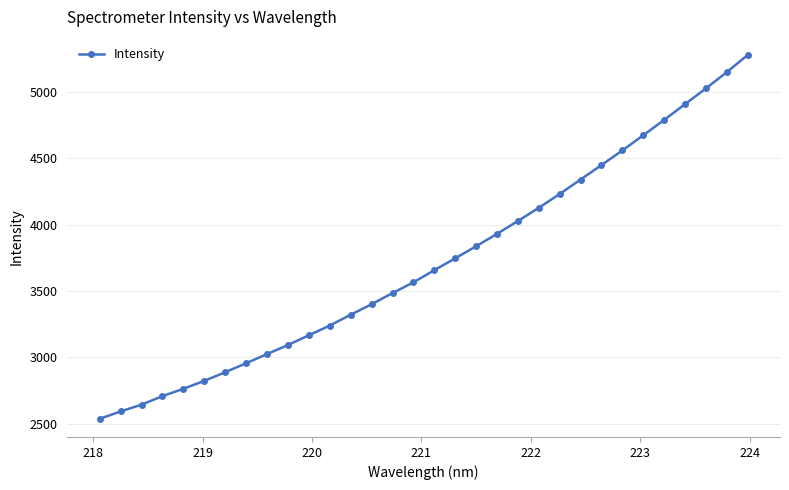

What is the value of the 17th point from the left?

3655.9